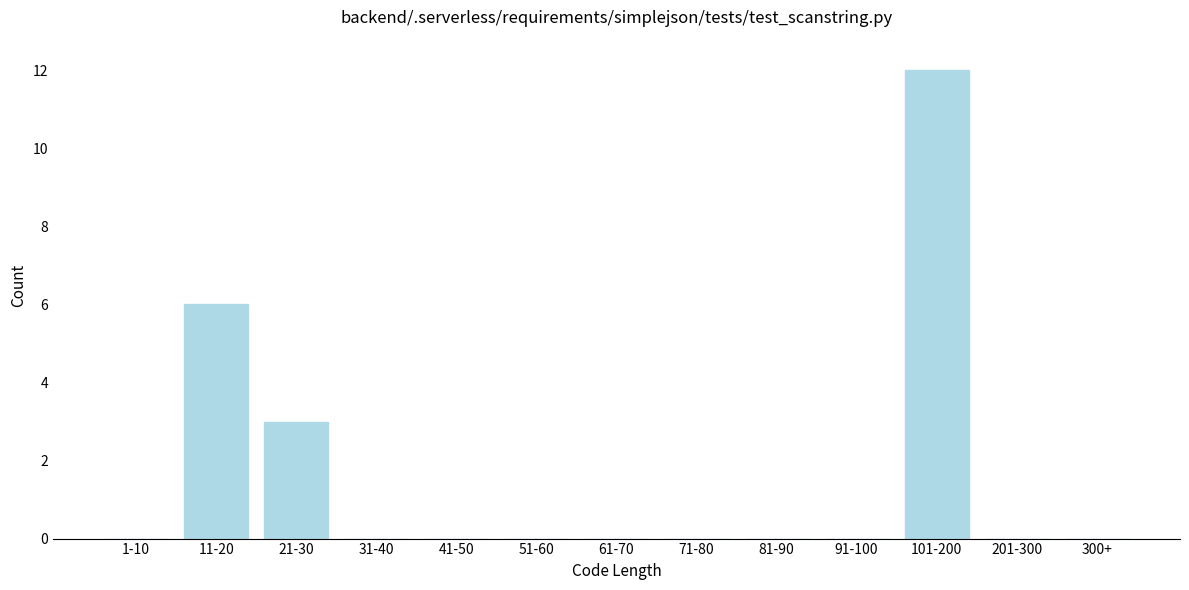

Reading left to right, transcribe all the data shown in this chart.

1-10=0	11-20=6	21-30=3	31-40=0	41-50=0	51-60=0	61-70=0	71-80=0	81-90=0	91-100=0	101-200=12	201-300=0	300+=0